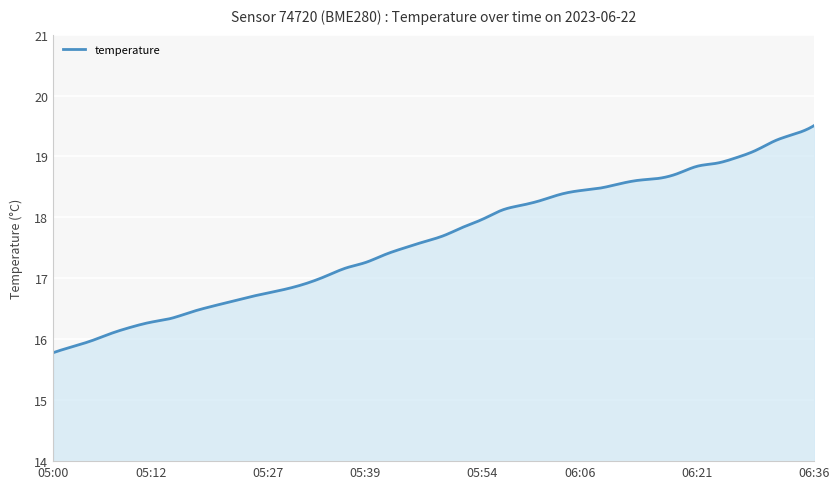

What is the greatest value displayed?

19.5